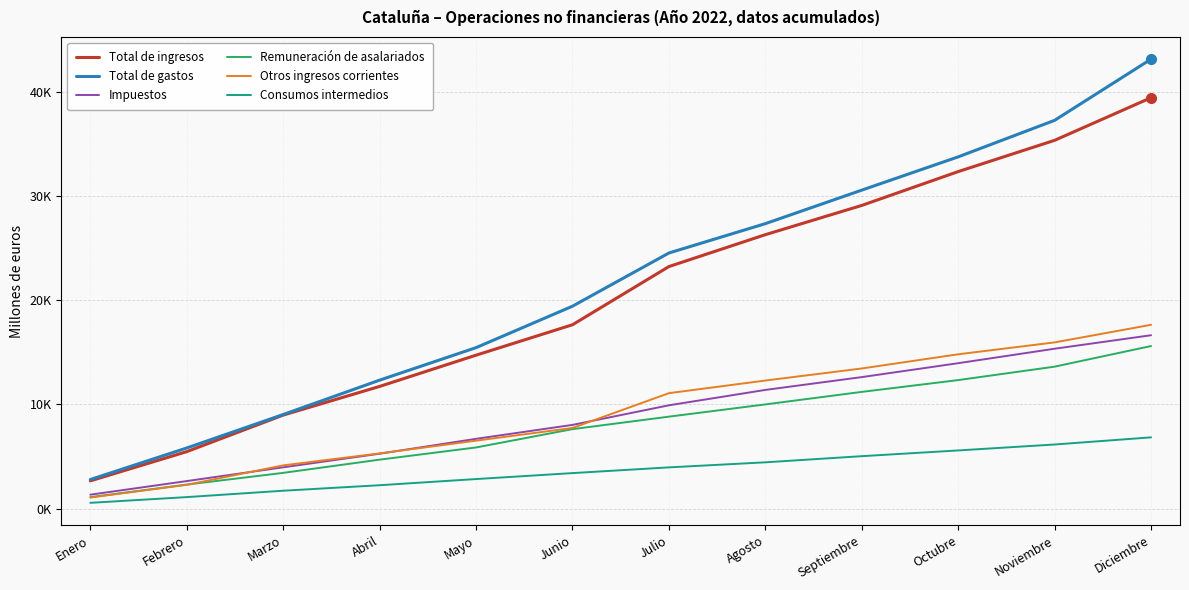

Does the chart display data point markers on the line(s)?

No